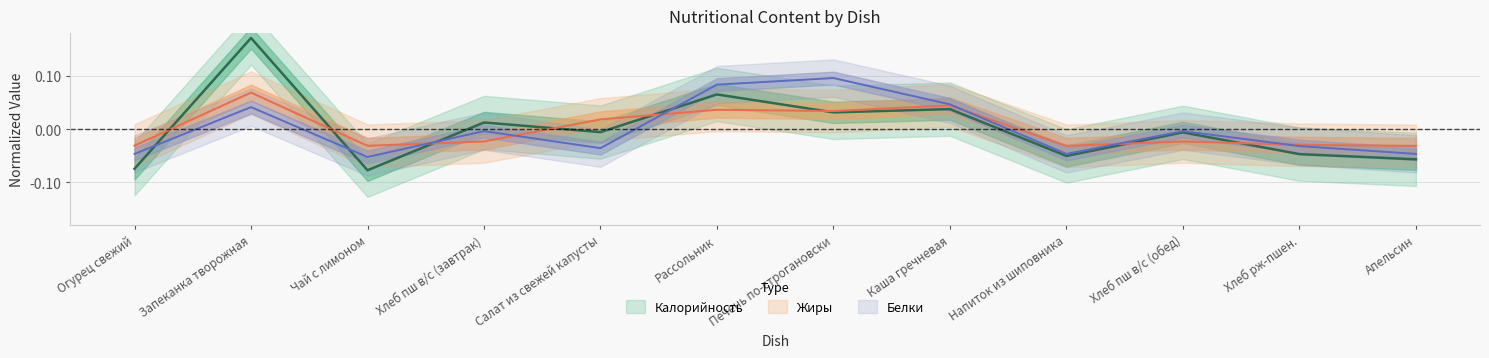

Where is the first local minimum for Калорийность?

Чай с лимоном